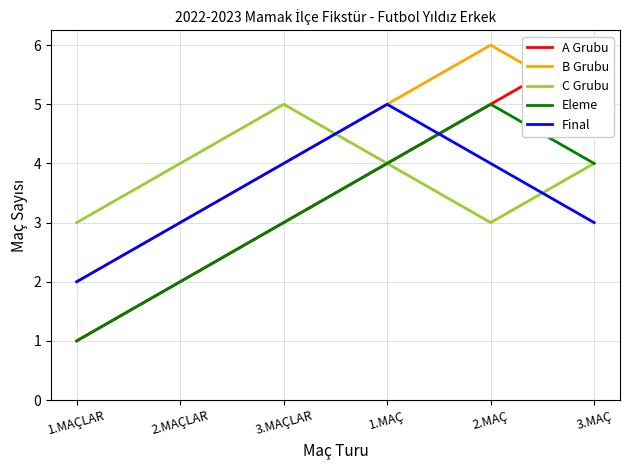

What is the sum of the Eleme values at 2.MAÇ and 3.MAÇ?

9